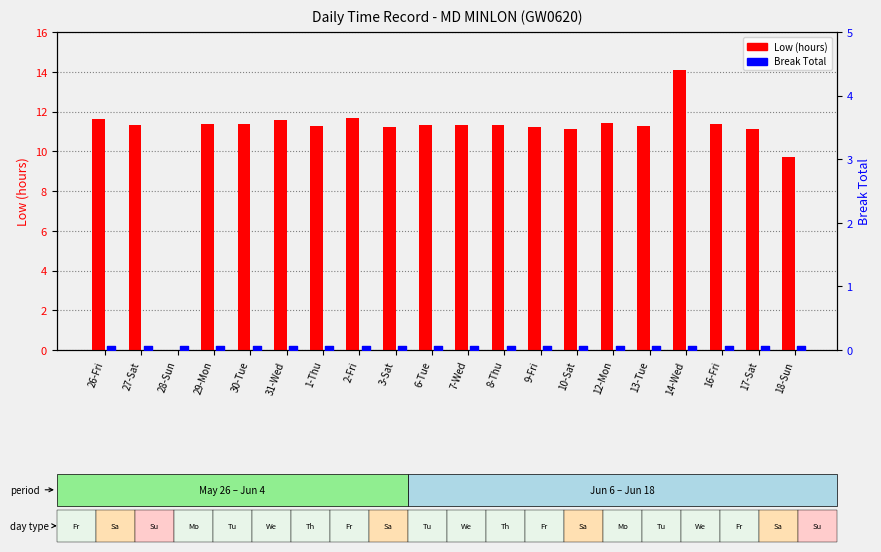

Which series contains the lowest Y value?

Low (hours)